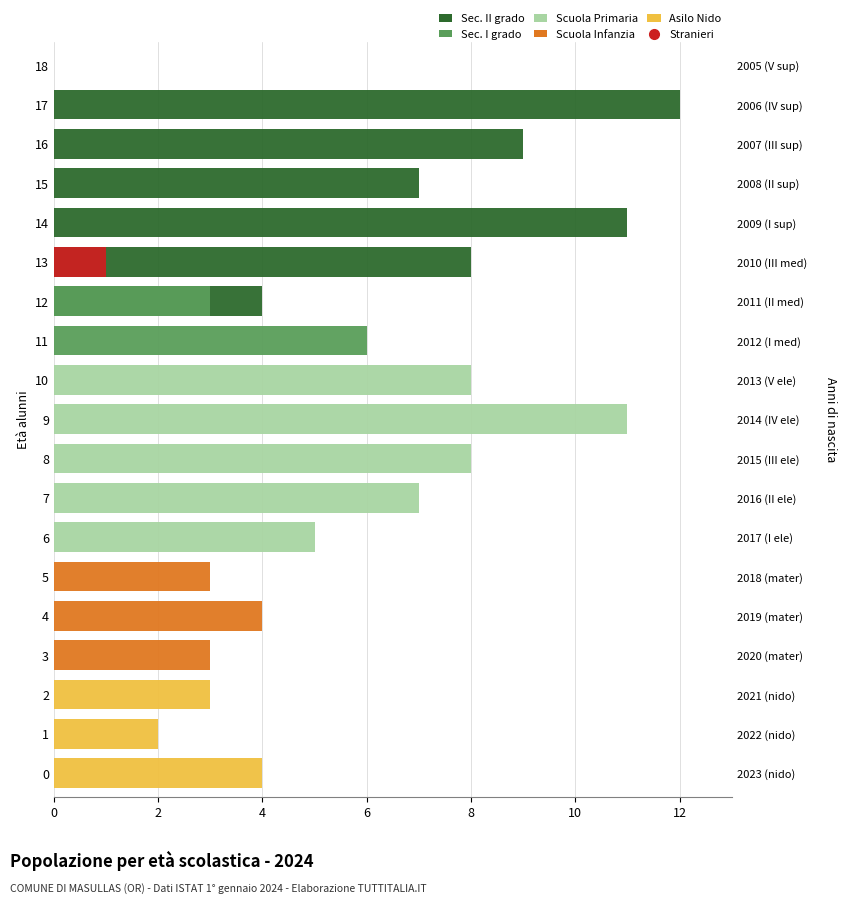

Is it true that Asilo Nido equals -2 at 17?

False